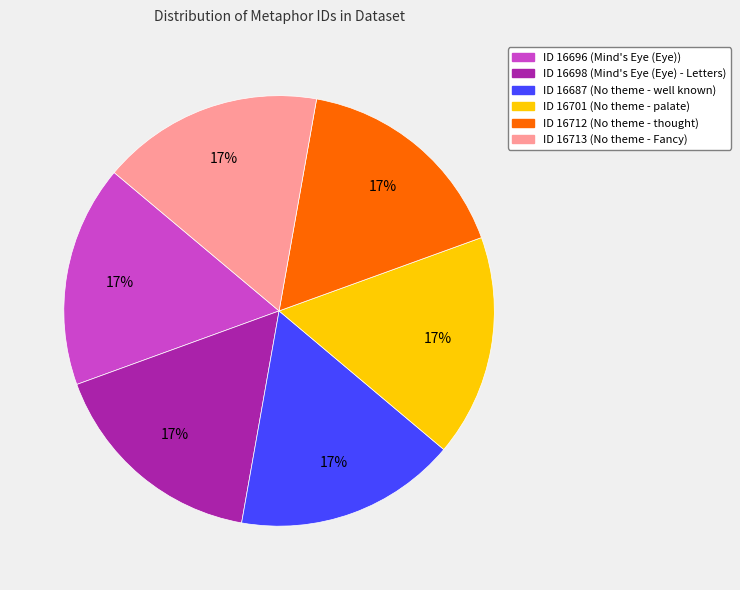

To the nearest percent, what is the average slice percentage?

17%